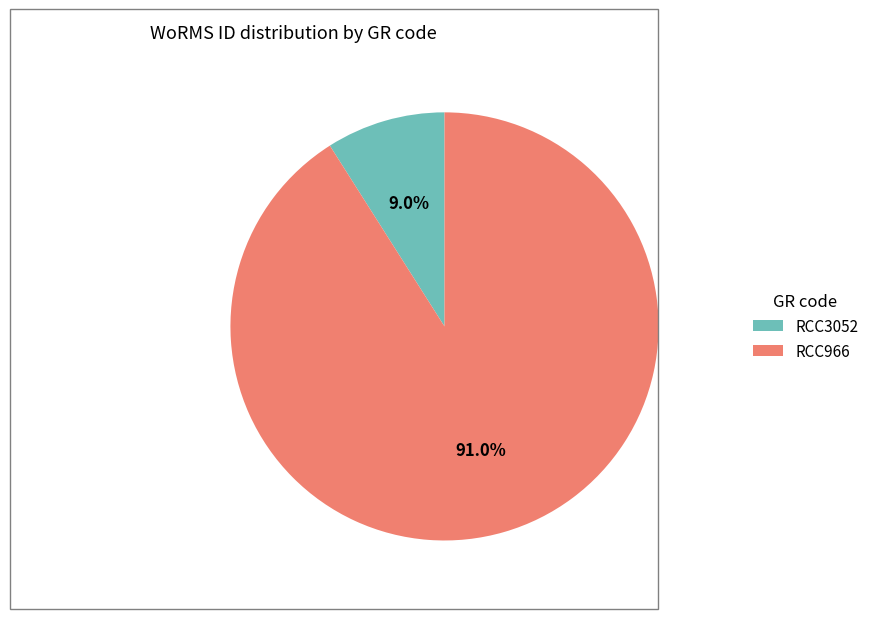

To the nearest percent, what is the combined percentage of RCC966 and RCC3052?

100%